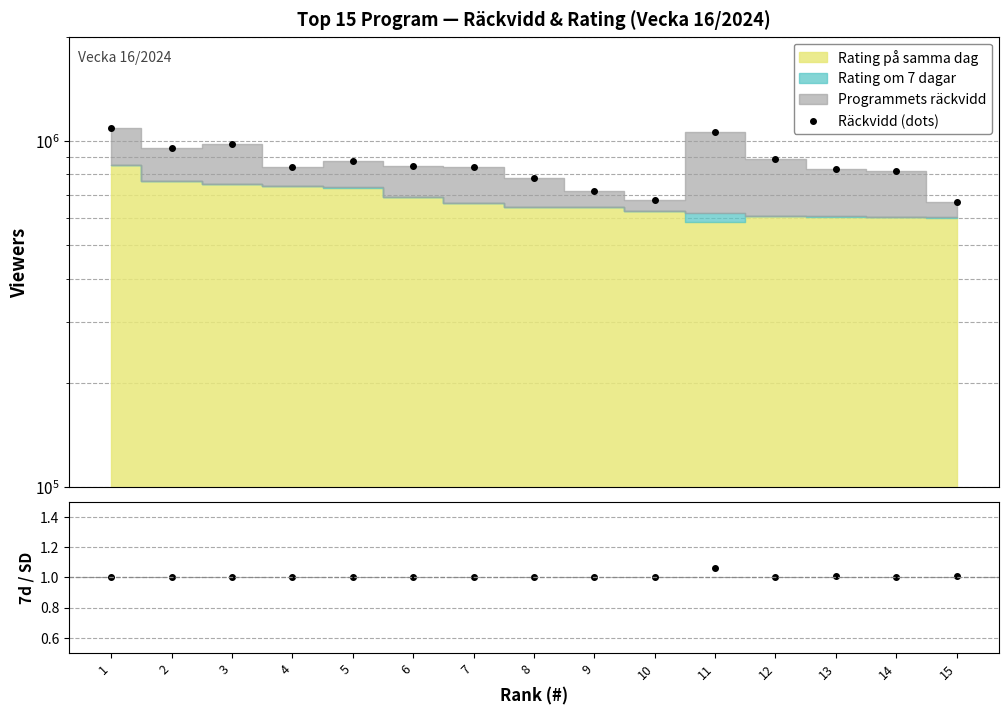

In Räckvidd (dots), how many points are higher than both neighbors (excluding endpoints)?

3